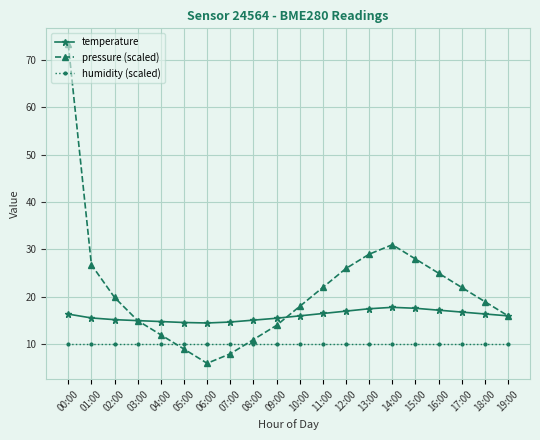

At 11:00, list the series in order from largest to smallest.

pressure (scaled), temperature, humidity (scaled)